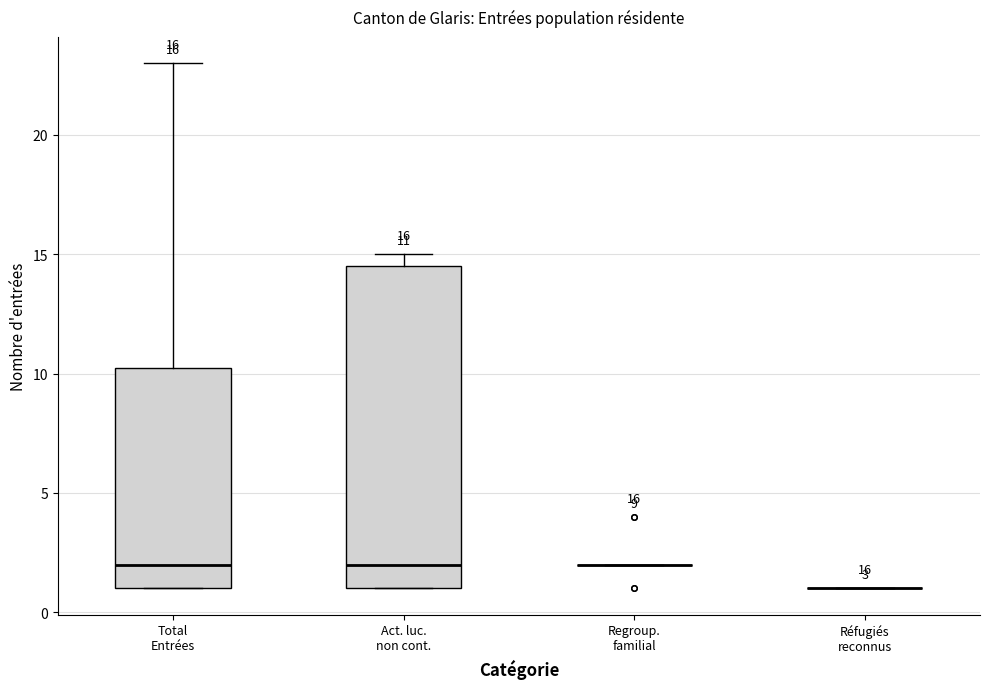

Comparing the boxes themselves (not the whiskers), which one is the tallest?

Act. luc. non cont.